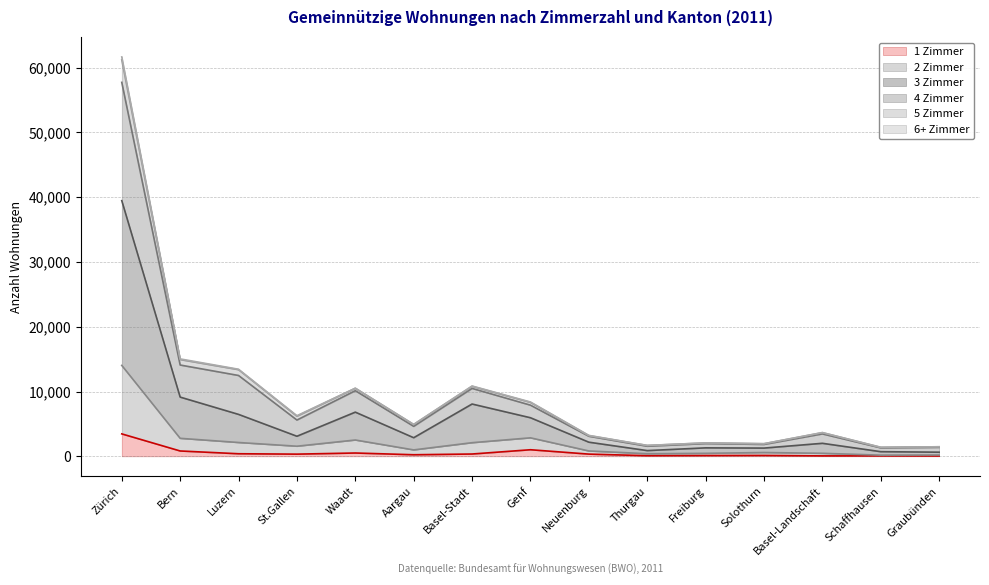

True or false: 2 Zimmer and 1 Zimmer intersect in this chart.

False